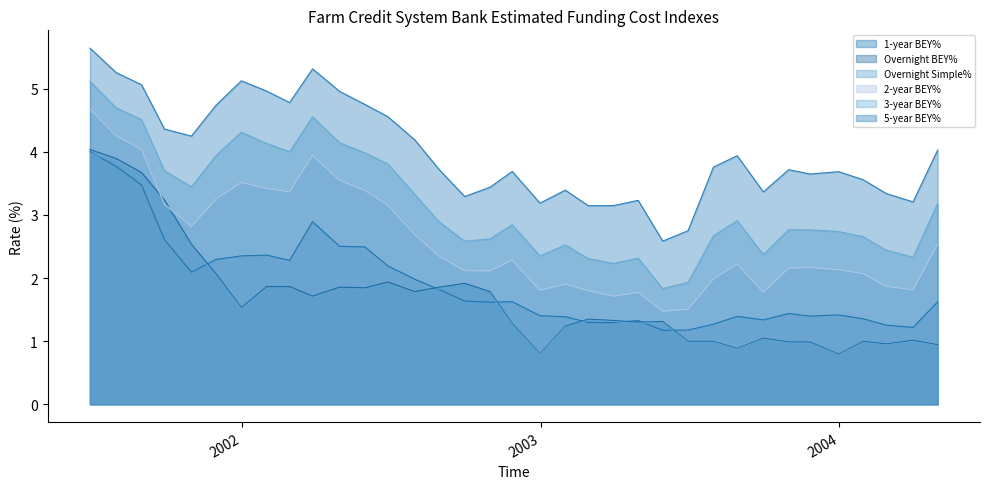

What is the label of the 19th point from the left?

2002-12-31